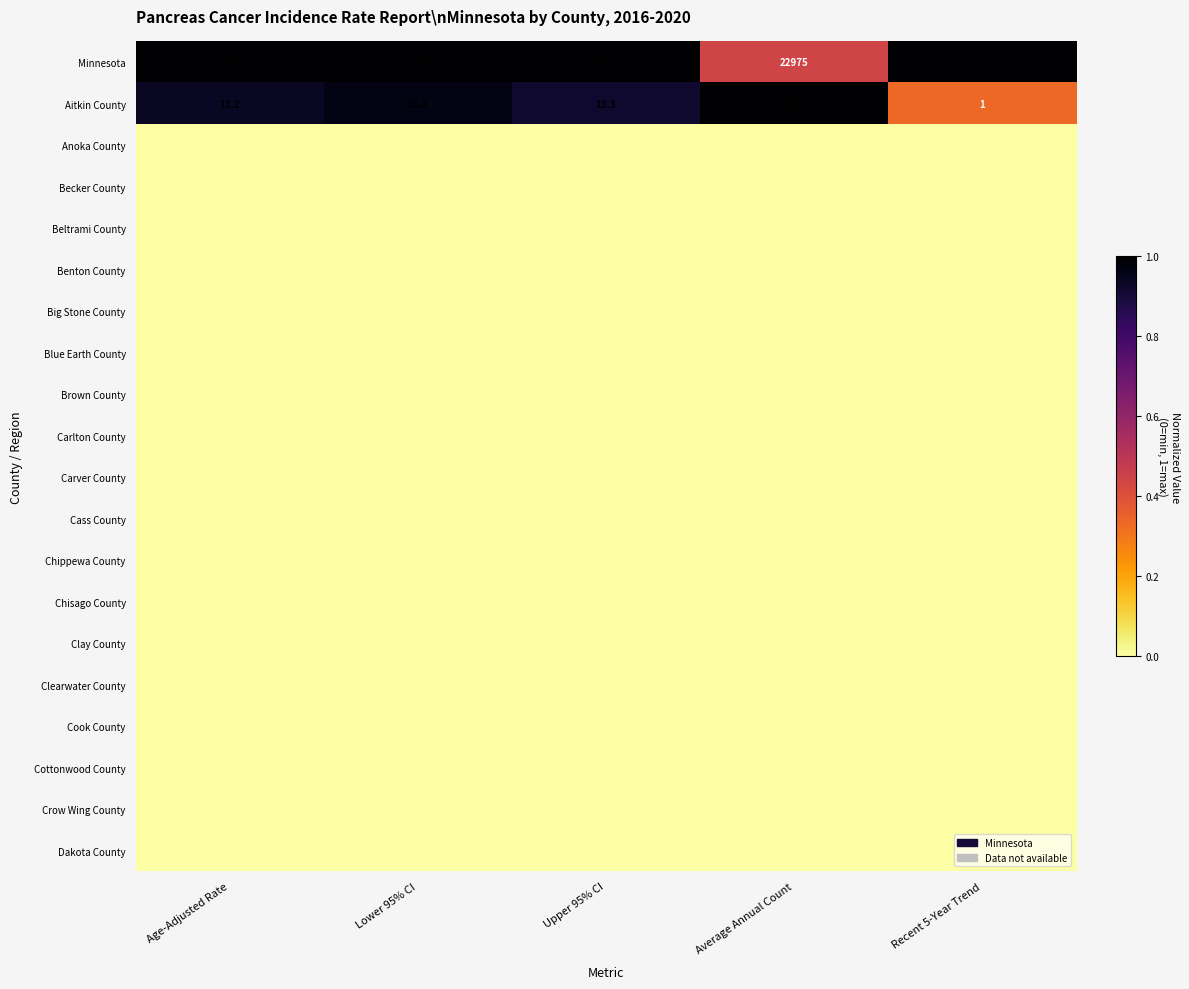

At how many categories does at least one series exceed 0?

5